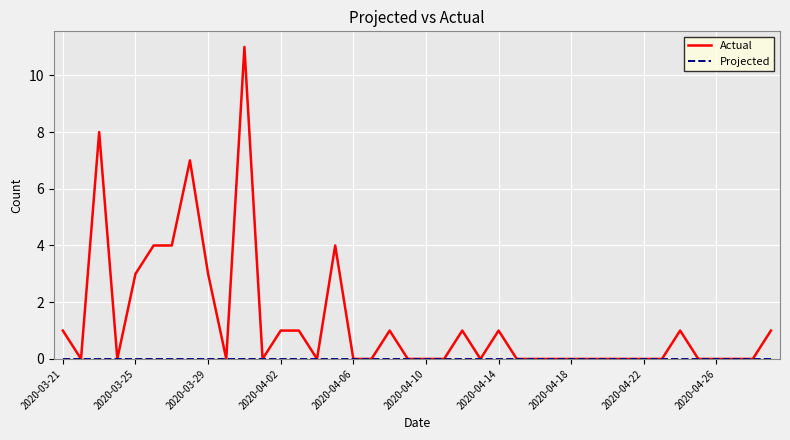

Does the chart display data point markers on the line(s)?

No